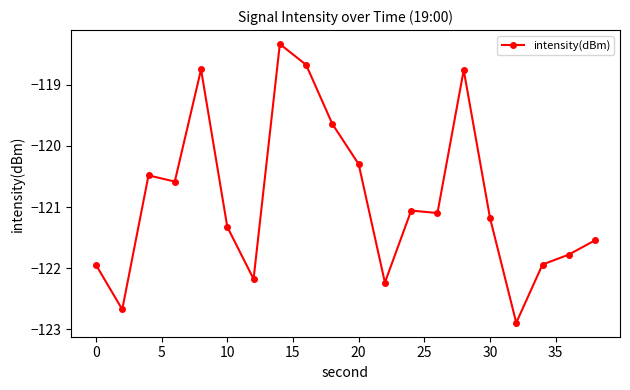

What is the value of the 1st point from the left?

-121.9